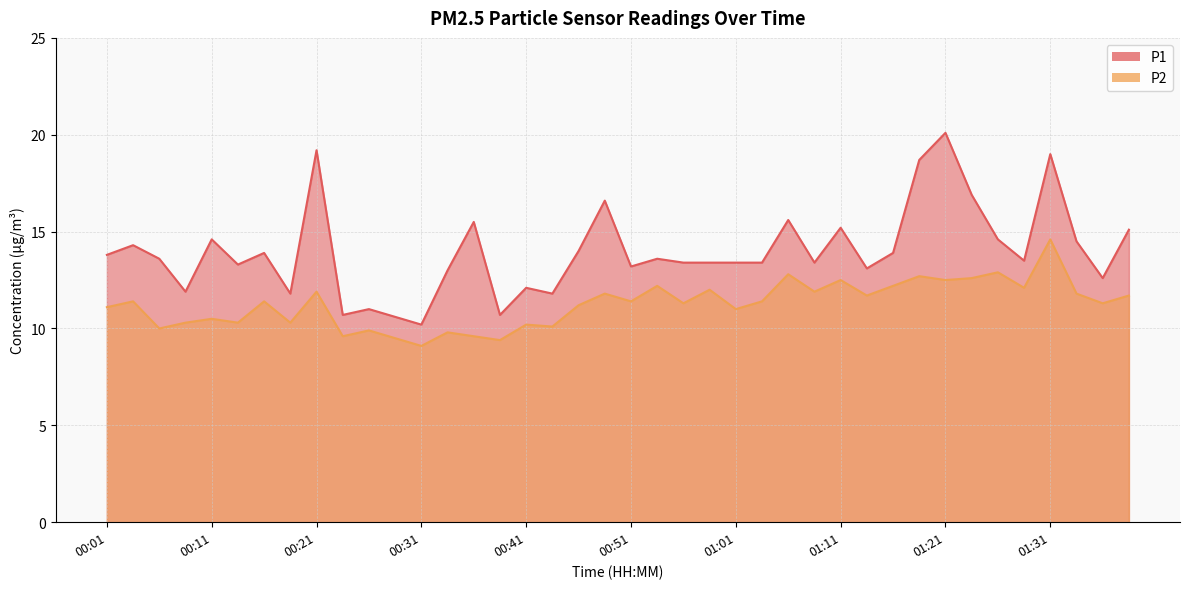

At which category is the sum across all series the highest?

01:31